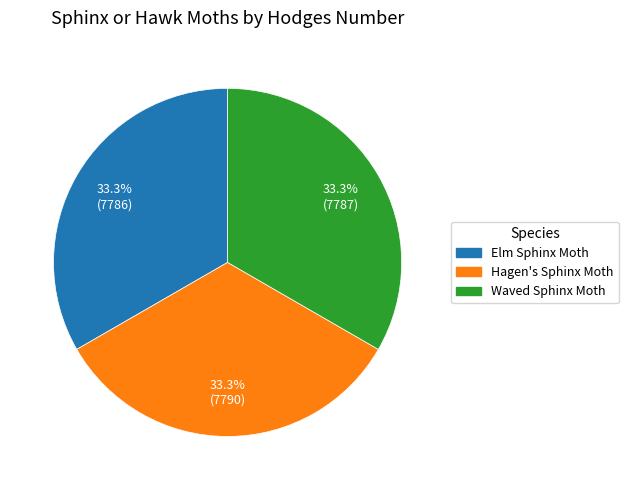

What is the ratio of the value at Elm Sphinx Moth to the value at Hagen's Sphinx Moth?

1.0